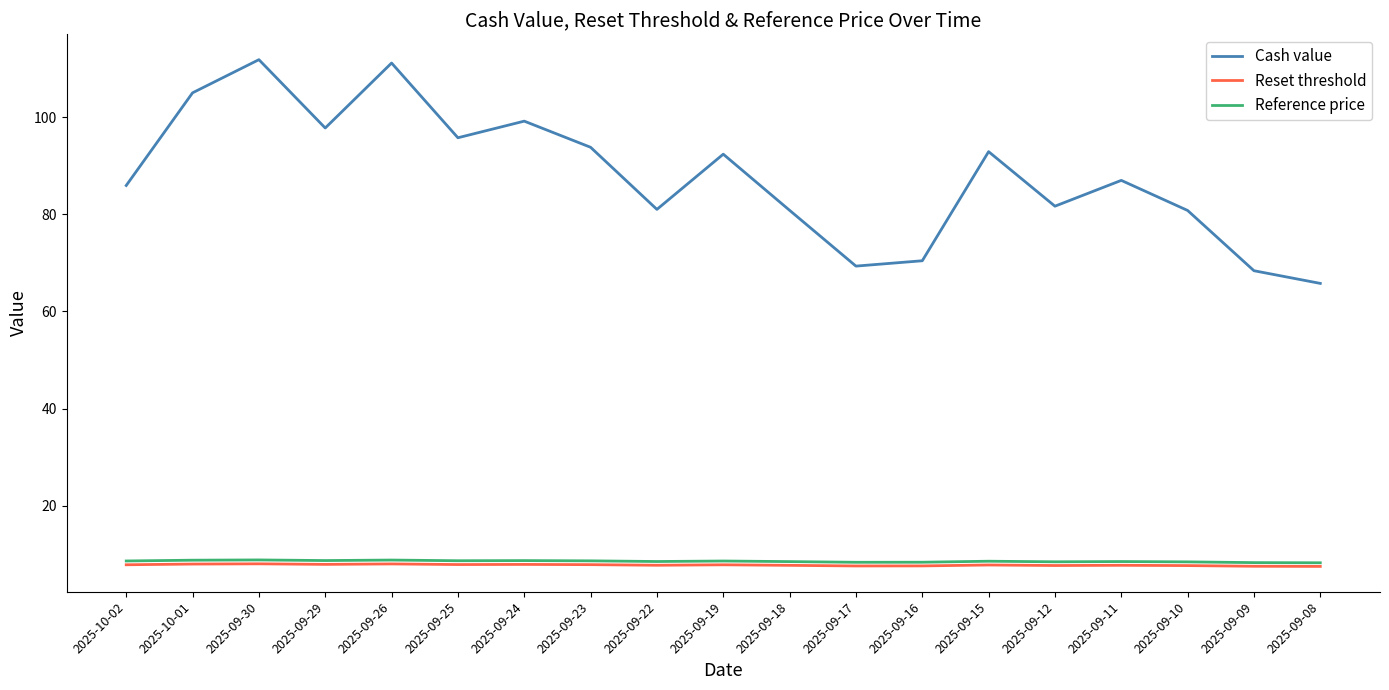

What is the smallest value displayed?

7.5